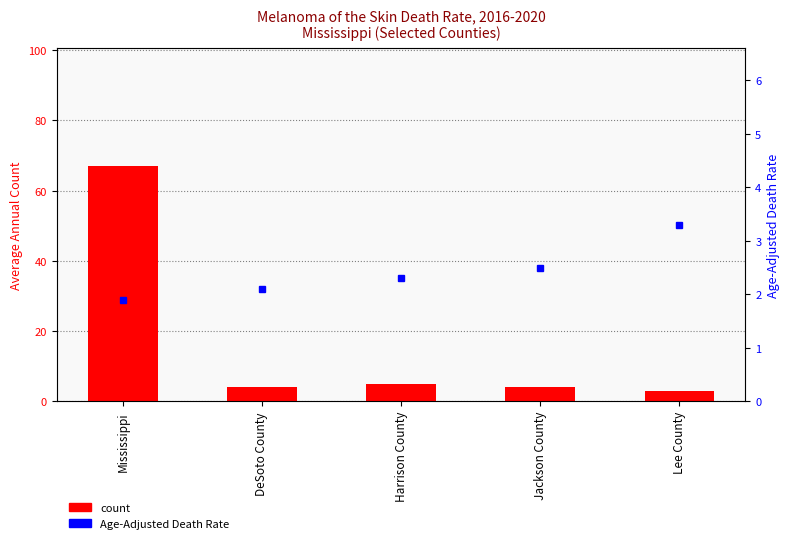

Which category has the lowest value across all series?

Mississippi